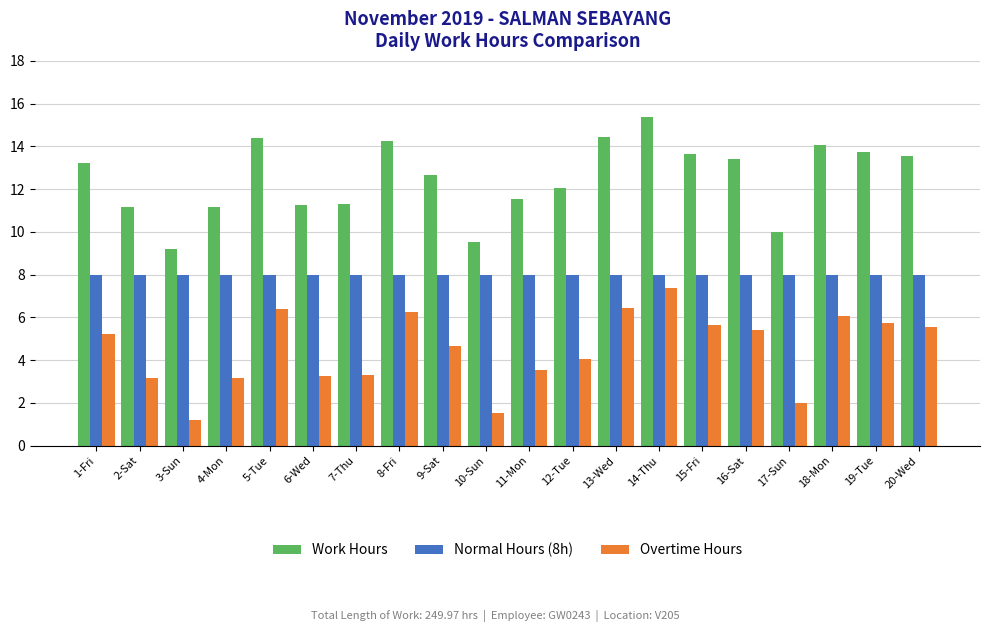

At which category is the sum across all series the highest?

14-Thu